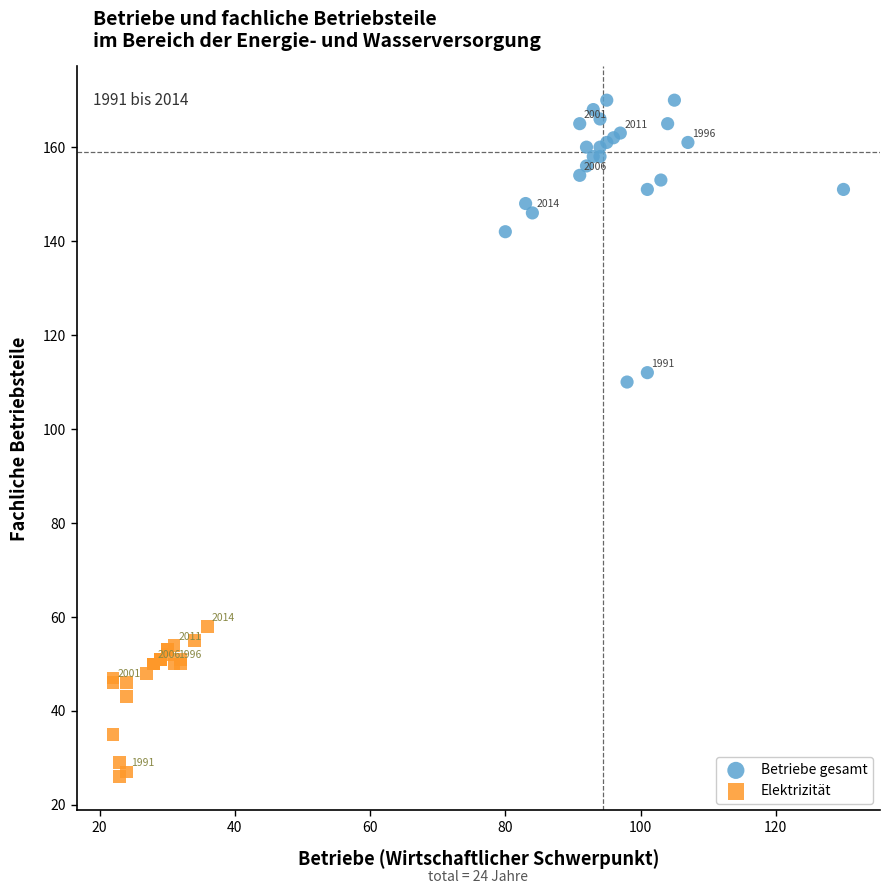

What are all the series names shown in the legend?

Betriebe gesamt, Elektrizität